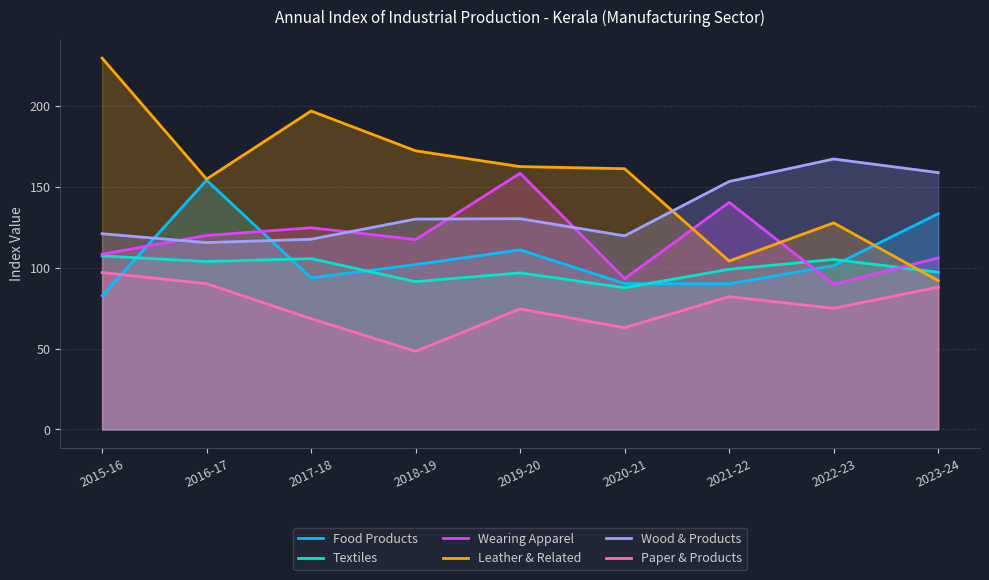

How many lines are shown in the chart?

6